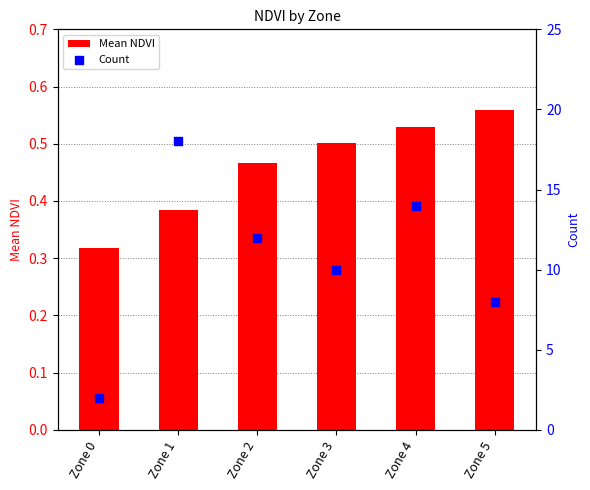

At which category is the sum across all series the highest?

Zone 1